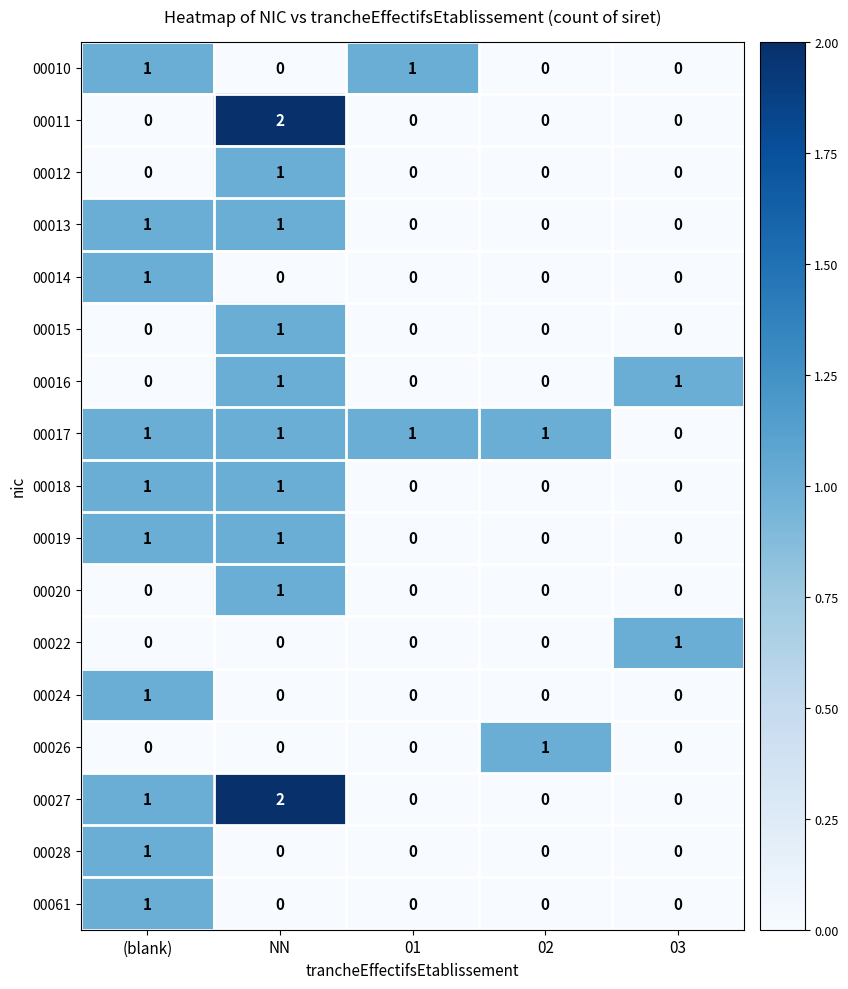

Which category has the lowest value in the 00017 series?

03